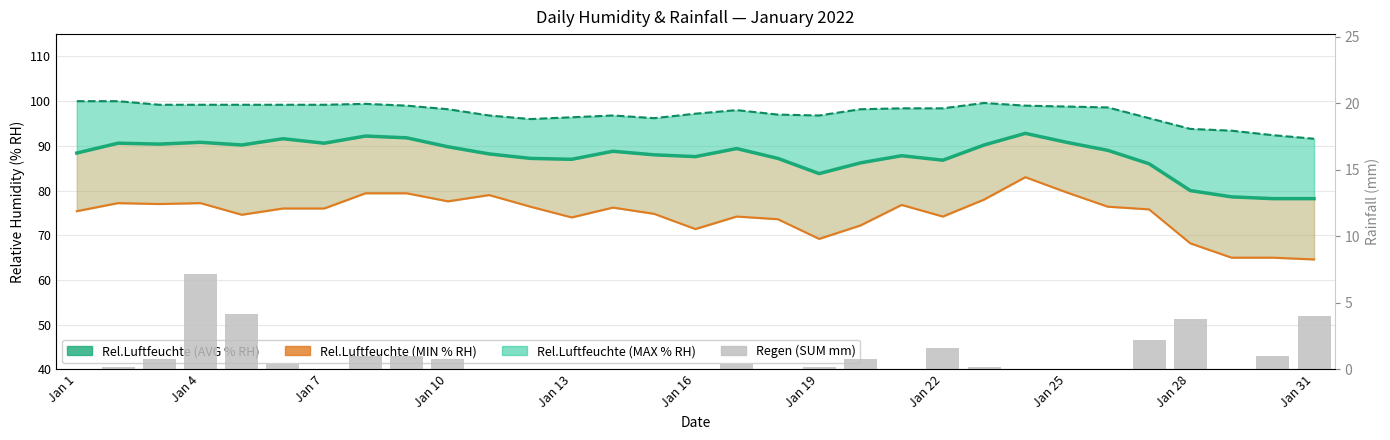

Rank the series by their maximum value, from lowest to highest.

Regen (SUM mm), Rel.Luftfeuchte (MIN % RH), Rel.Luftfeuchte (AVG % RH), Rel.Luftfeuchte (MAX % RH)